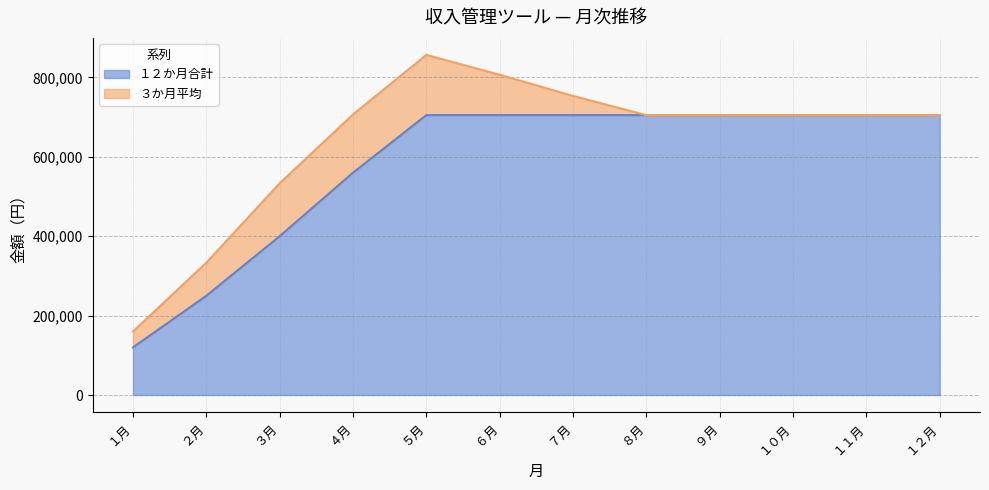

True or false: the data shows 808199 at ４月.

False